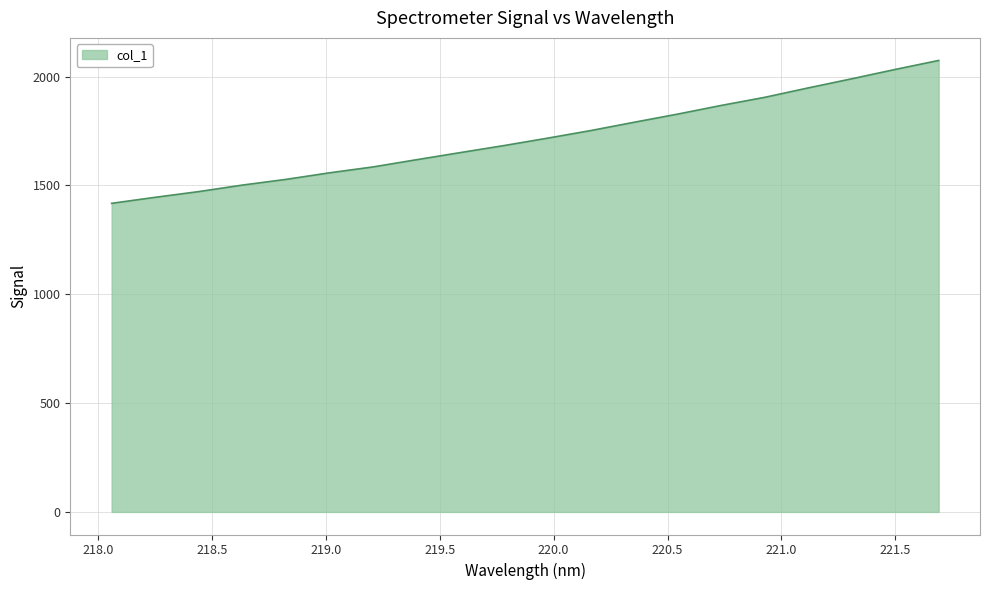

How many lines are shown in the chart?

1